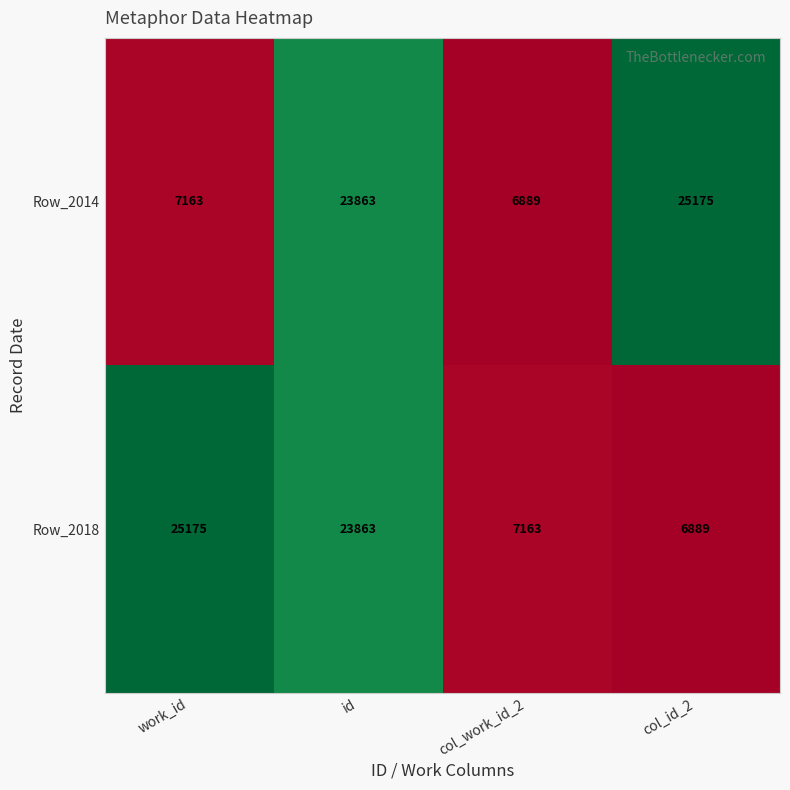

At which label does Row_2018 reach its minimum?

col_id_2